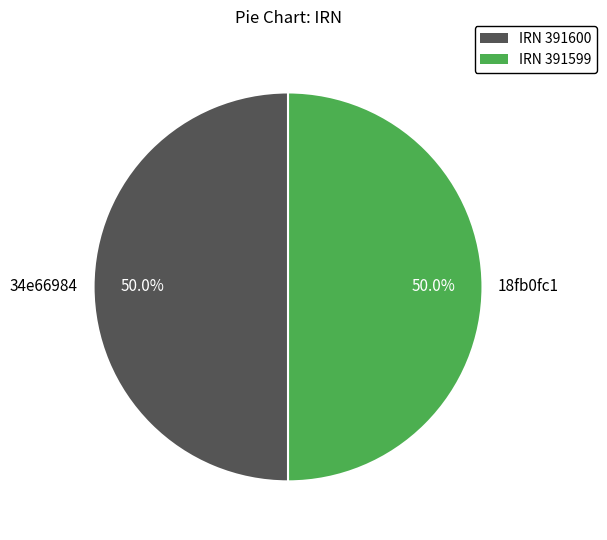

What is the ratio of the value at IRN 391599 to the value at IRN 391600?

1.0